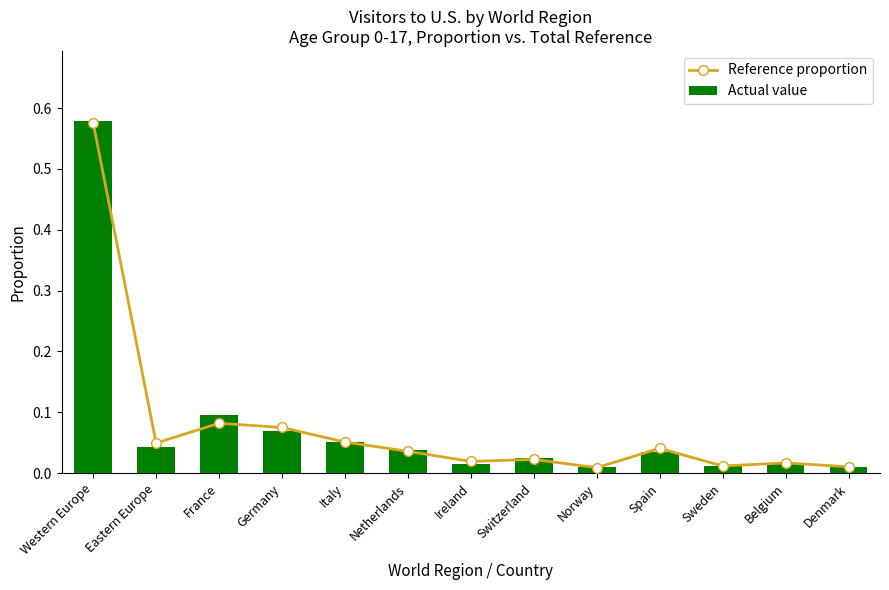

What is the difference between the maximum and second lowest values in the Reference proportion series?

0.6